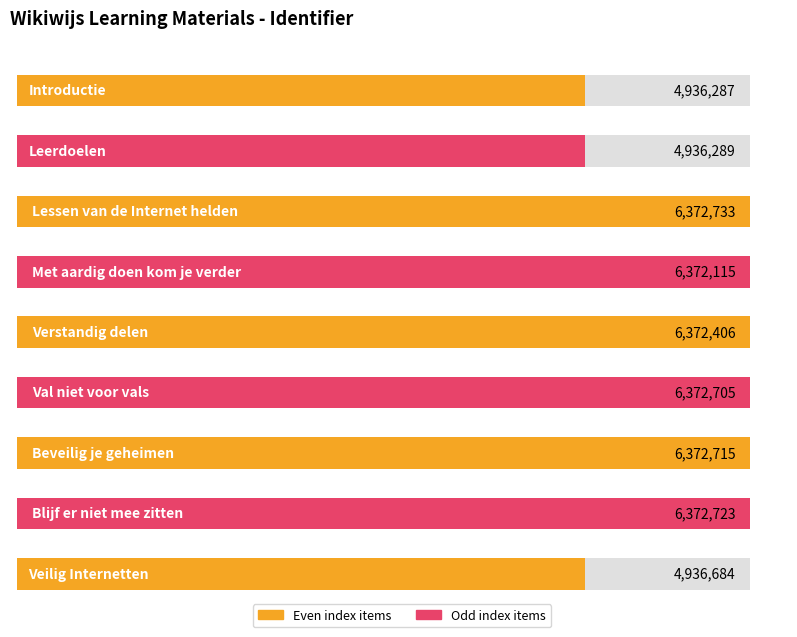

Reading right to left, what are all the values shown in this chart?

Veilig Internetten=4936684	Blijf er niet mee zitten=6372723	Beveilig je geheimen=6372715	Val niet voor vals=6372705	Verstandig delen=6372406	Met aardig doen kom je verder=6372115	Lessen van de Internet helden=6372733	Leerdoelen=4936289	Introductie=4936287